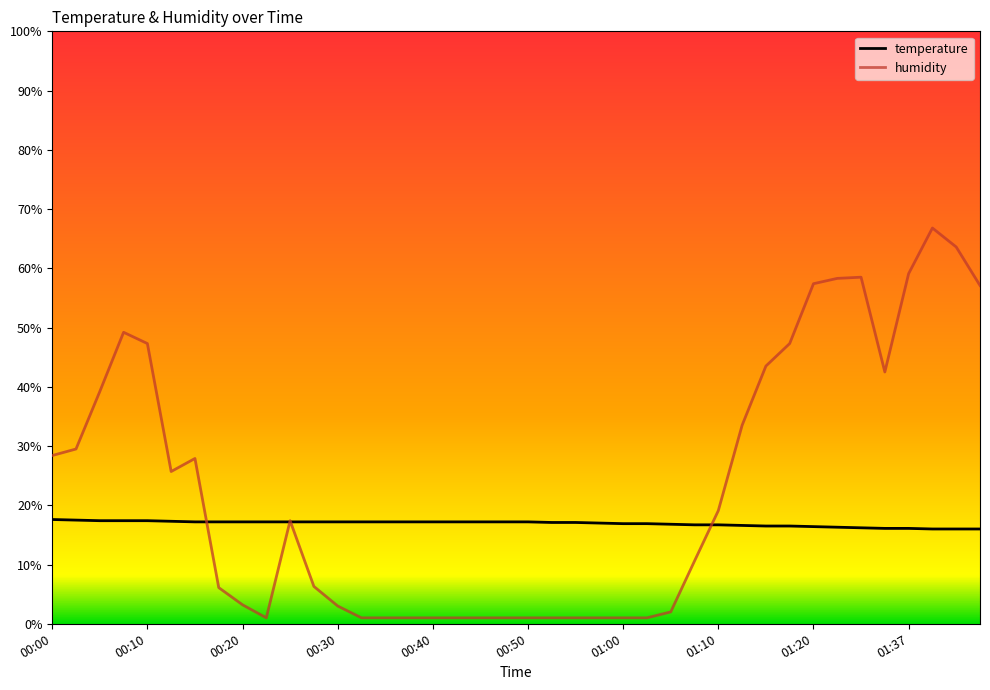

List the series in order of their overall mean, highest first.

humidity, temperature